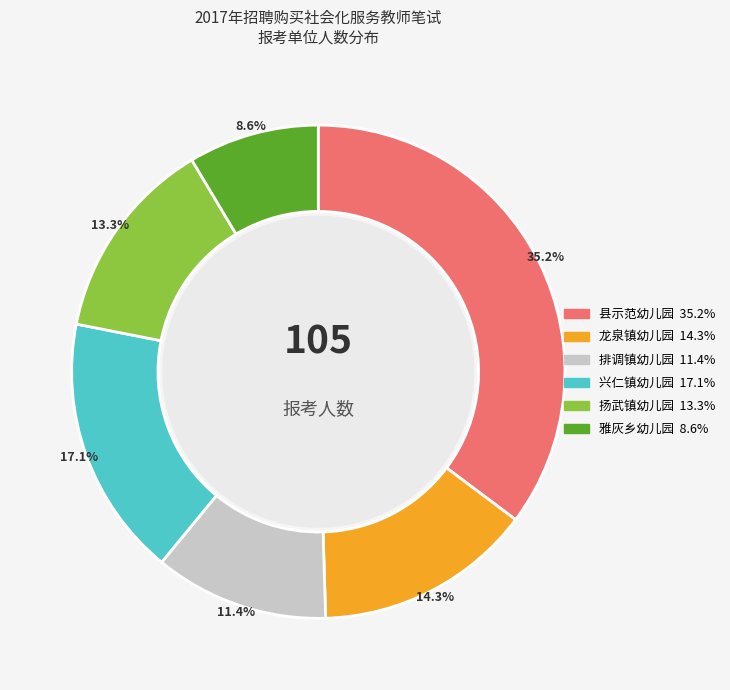

Does any single category account for the majority?

No